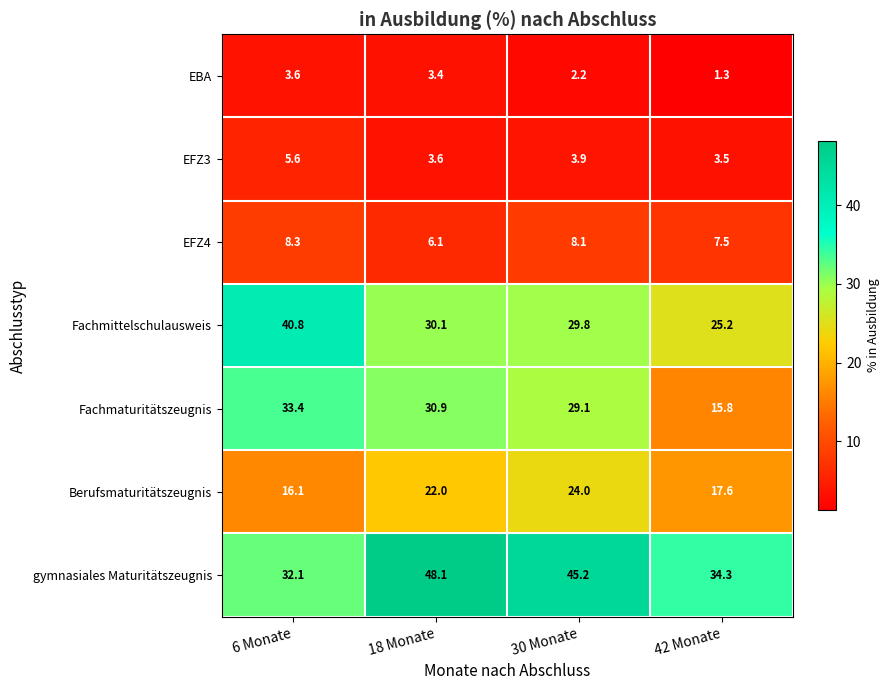

Which series changed the most between 6 Monate and 18 Monate?

gymnasiales Maturitätszeugnis